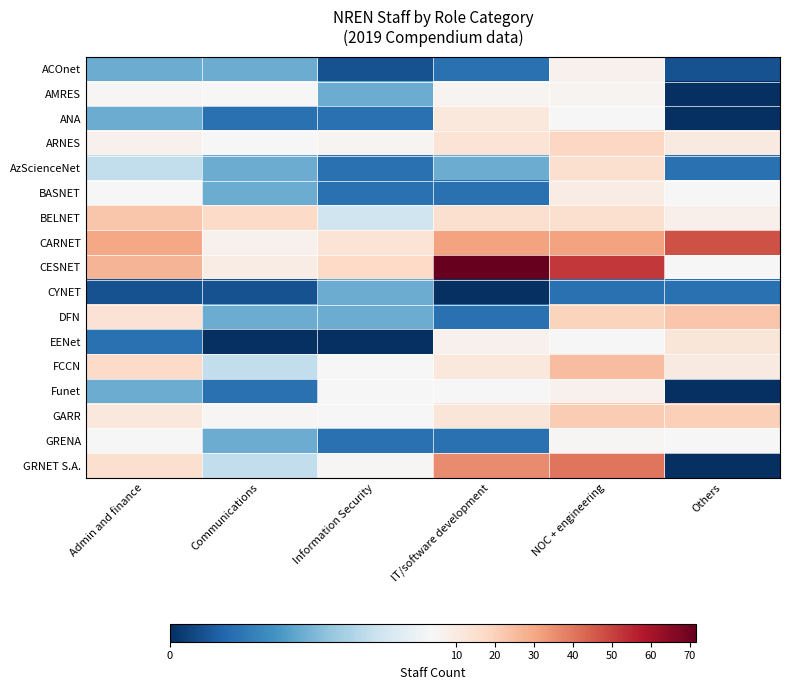

Rank the series at Information Security from lowest to highest value.

EENet, ACOnet, ANA, AzScienceNet, BASNET, GRENA, AMRES, CYNET, DFN, BELNET, FCCN, Funet, GARR, GRNET S.A., ARNES, CARNET, CESNET